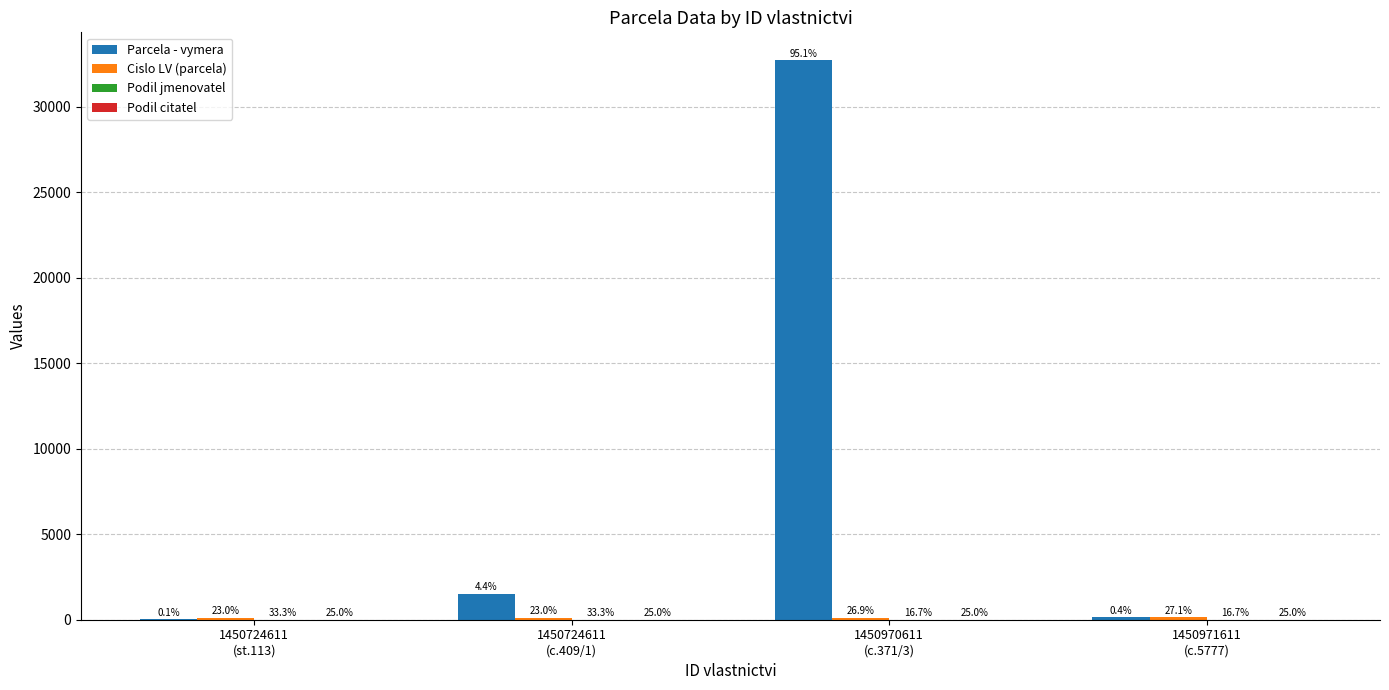

Reading right to left, what are all the values shown in this chart?

Parcela - vymera: 131	32718	1518	20
Cislo LV (parcela): 130	129	110	110
Podil jmenovatel: 1	1	2	2
Podil citatel: 1	1	1	1